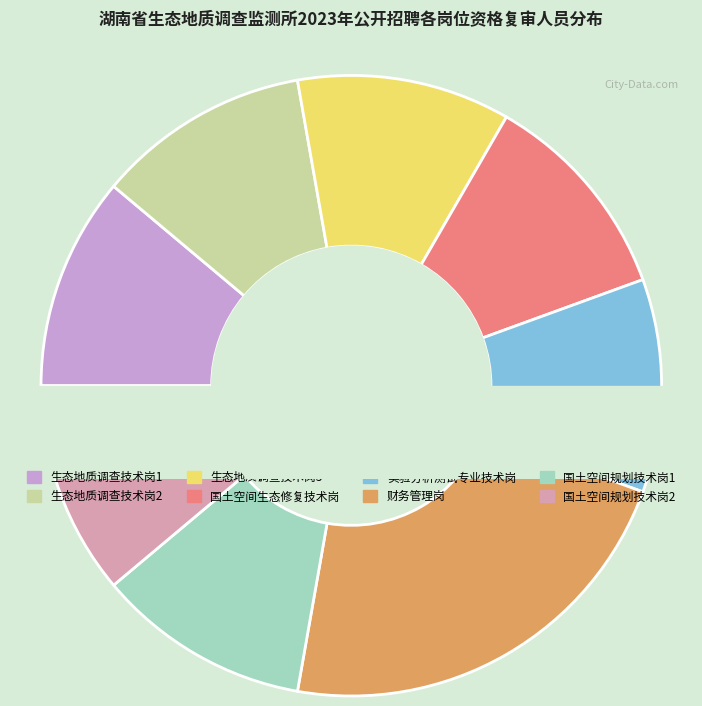

Approximately how many times larger is the value at 国土空间生态修复技术岗 compared to 国土空间规划技术岗1?

1.0